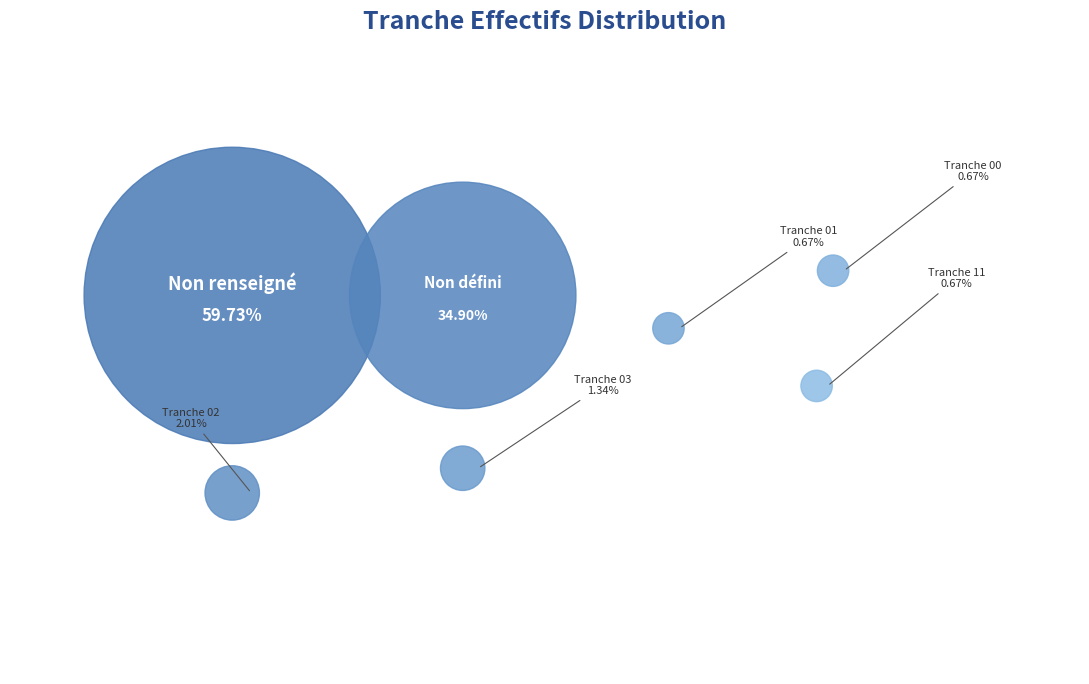

The NN slice represents 73% of the pie. True or false?

False